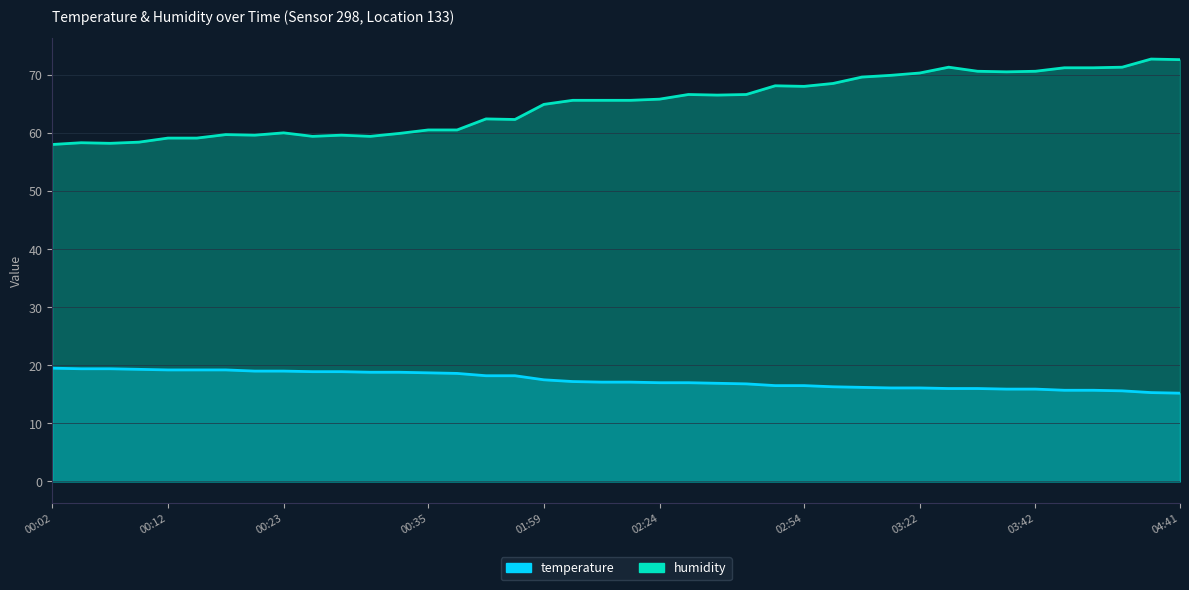

Which series changed the most between 00:25 and 04:04?

humidity